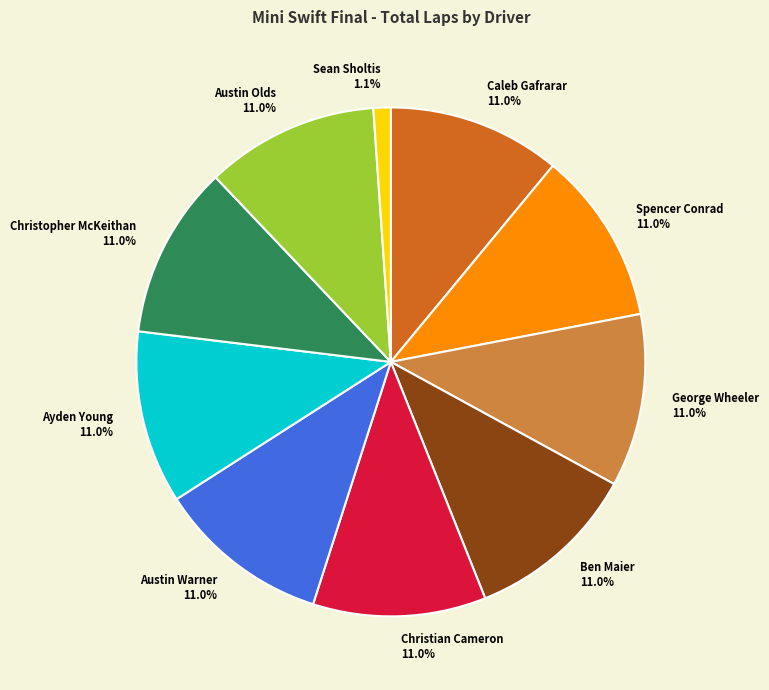

True or false: Austin Olds accounts for 1% of the total.

False